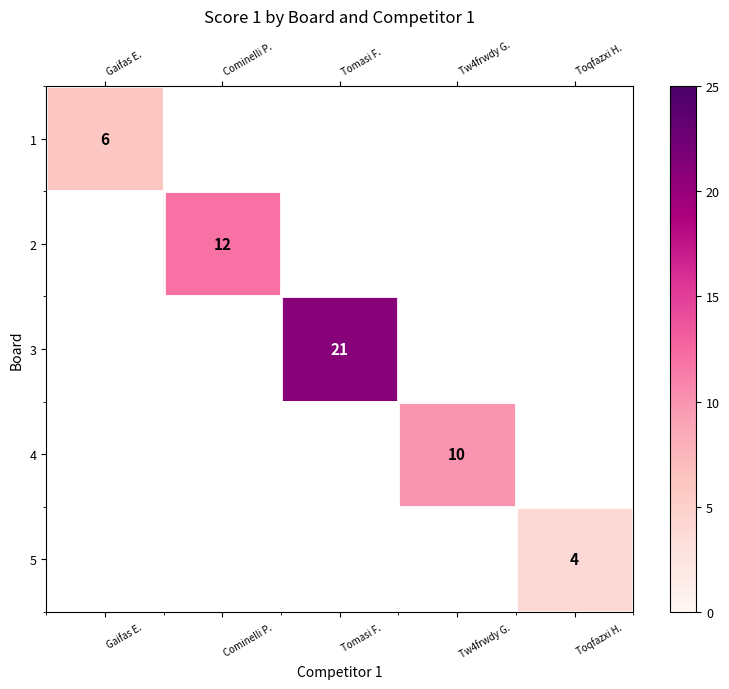

The value of 3 at Tomasi F. is 21. True or false?

True